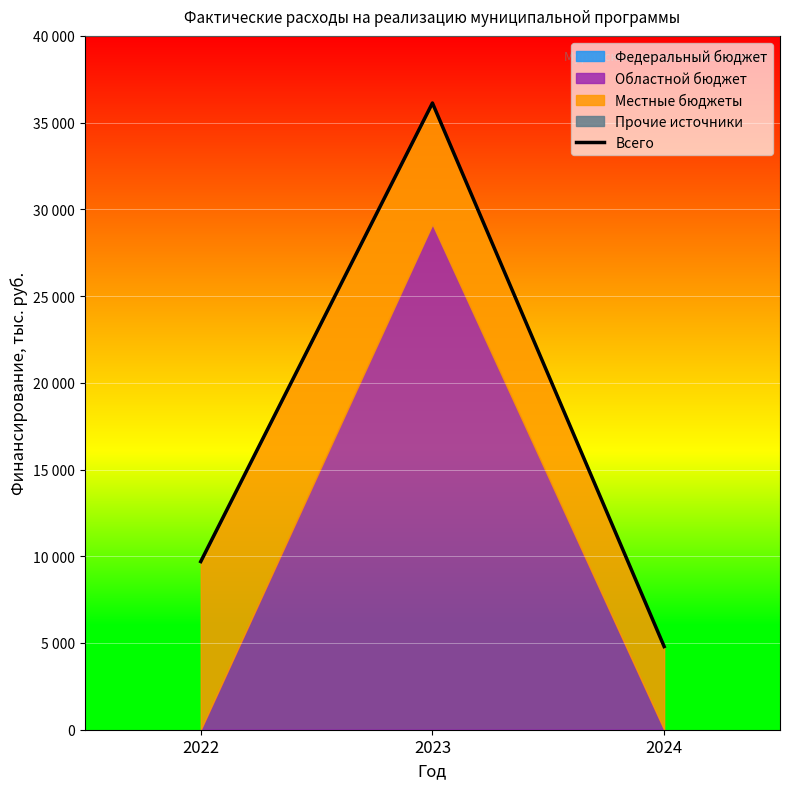

What is the value of the 1st point from the left?

9695